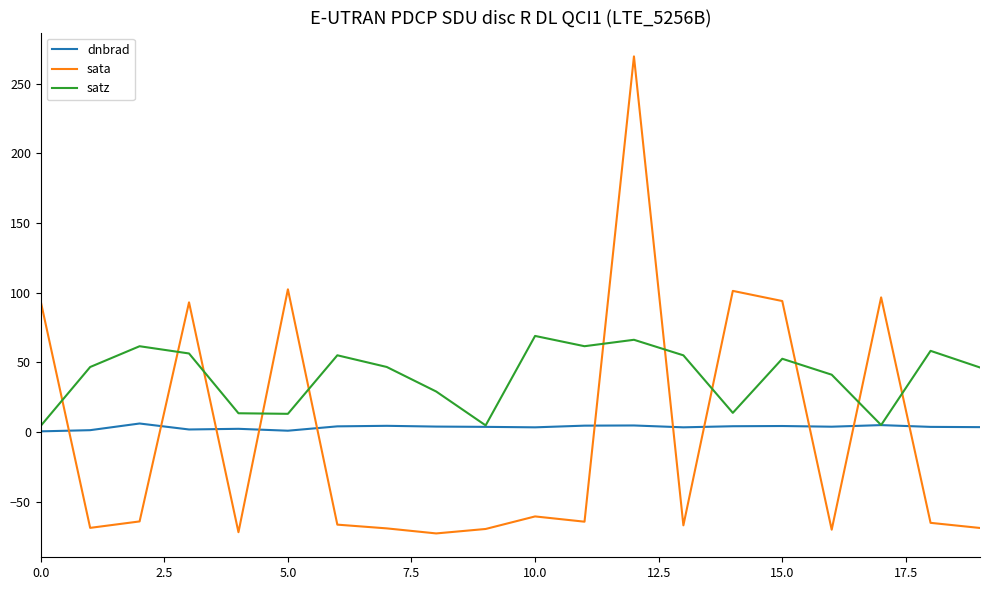

In sata, how many points are higher than both neighbors (excluding endpoints)?

6